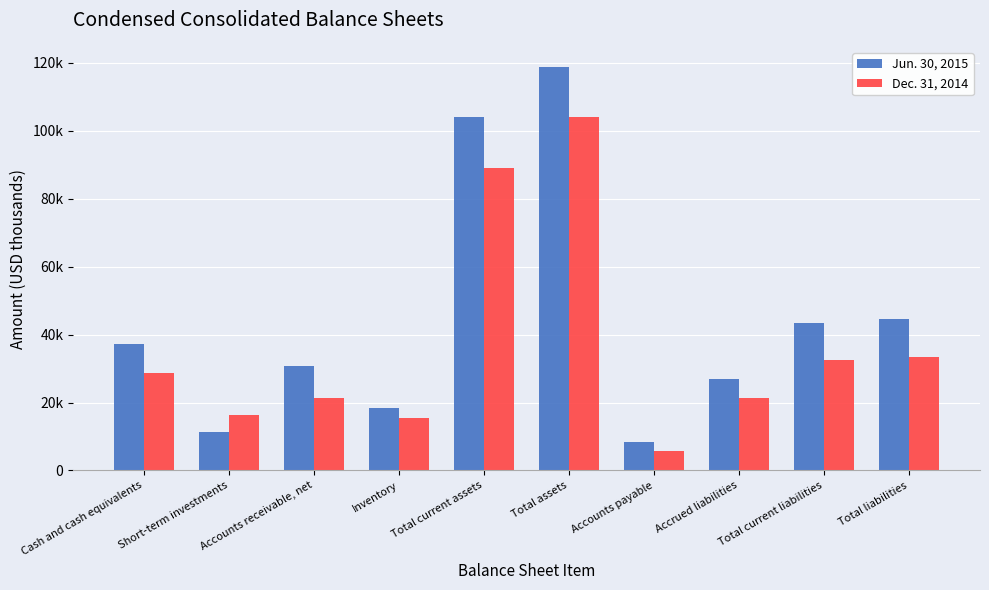

Rank the series by their maximum value, from lowest to highest.

Dec. 31, 2014, Jun. 30, 2015